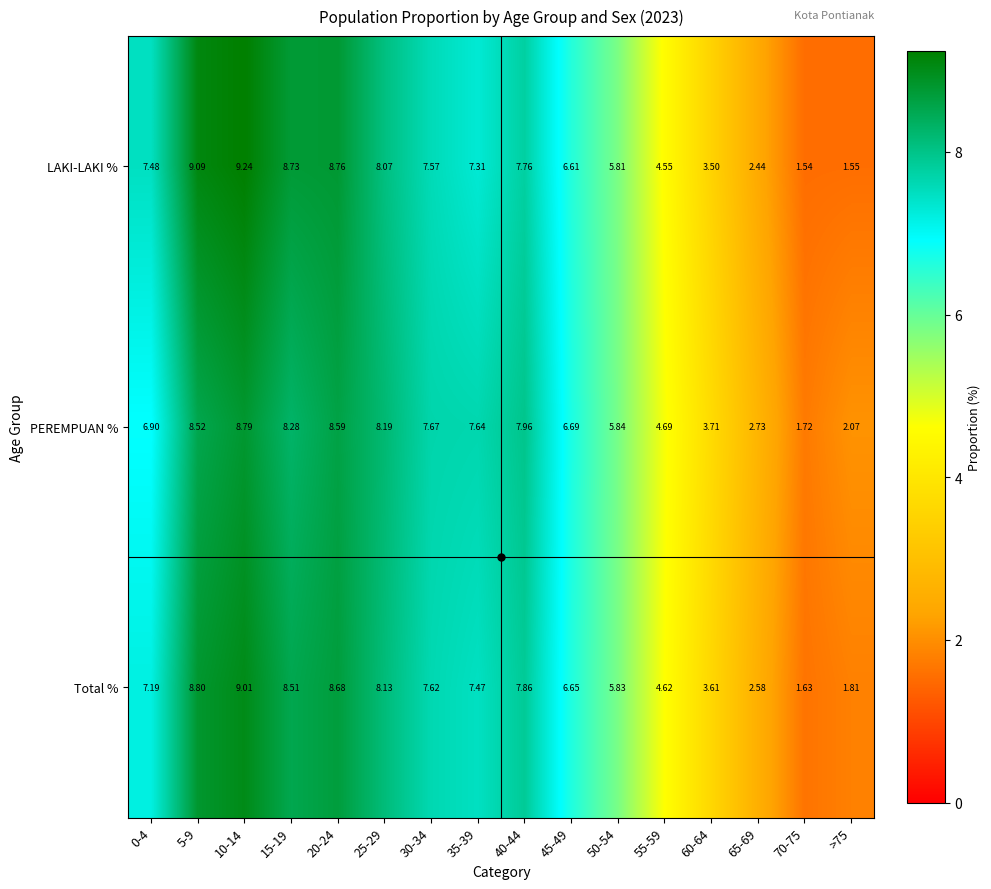

List the series in order of their overall mean, highest first.

LAKI-LAKI %, Total %, PEREMPUAN %